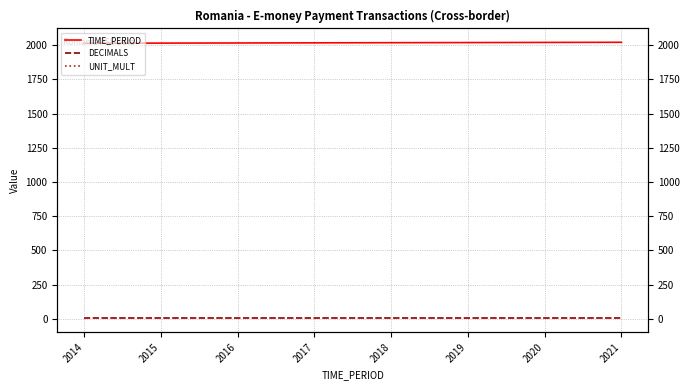

What is the greatest value displayed?

2021